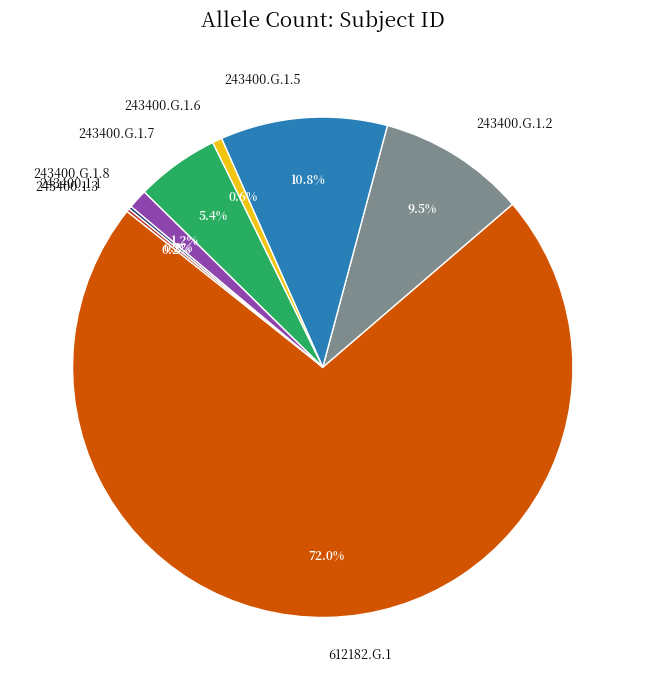

What is the largest slice in the pie chart?

612182.G.1